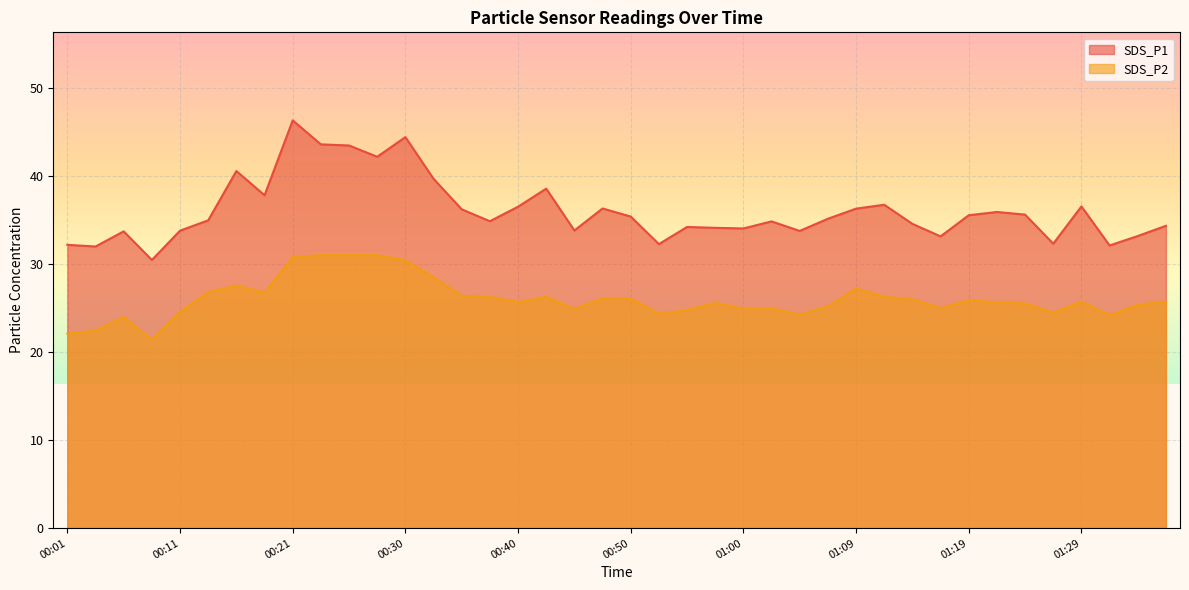

Reading right to left, list all the values displayed in this chart.

SDS_P1: 34.3	33.2	32.1	36.5	32.3	35.6	35.9	35.5	33.1	34.5	36.7	36.3	35.1	33.8	34.8	34.0	34.1	34.2	32.2	35.4	36.3	33.8	38.5	36.5	34.9	36.2	39.7	44.4	42.2	43.5	43.6	46.3	37.8	40.5	35.0	33.8	30.4	33.7	32.0	32.2
SDS_P2: 25.7	25.4	24.2	25.7	24.5	25.5	25.6	25.9	25.0	26.0	26.3	27.2	25.2	24.3	24.9	24.9	25.6	24.8	24.4	26.1	26.1	24.9	26.2	25.7	26.2	26.4	28.5	30.4	31.0	31.0	31.0	30.8	26.8	27.6	26.8	24.6	21.4	24.0	22.4	22.1